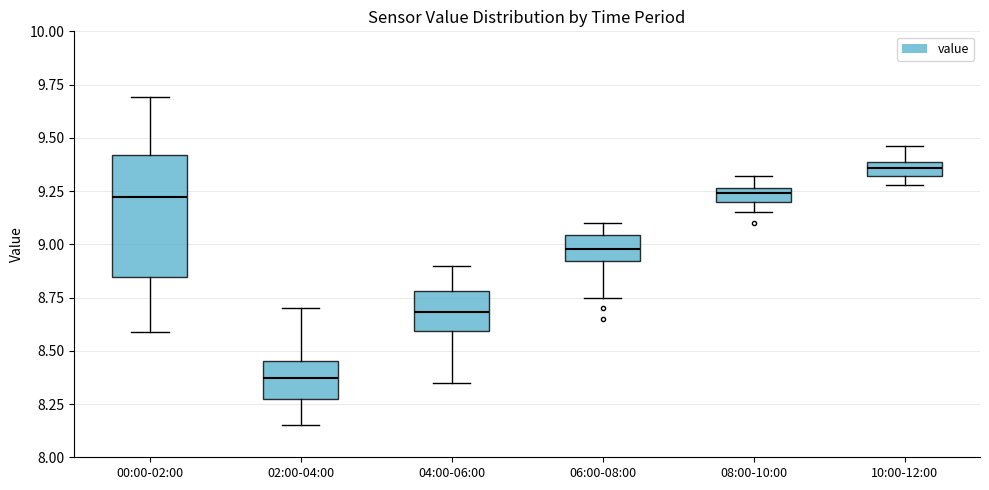

Which box's median line is the highest?

10:00-12:00